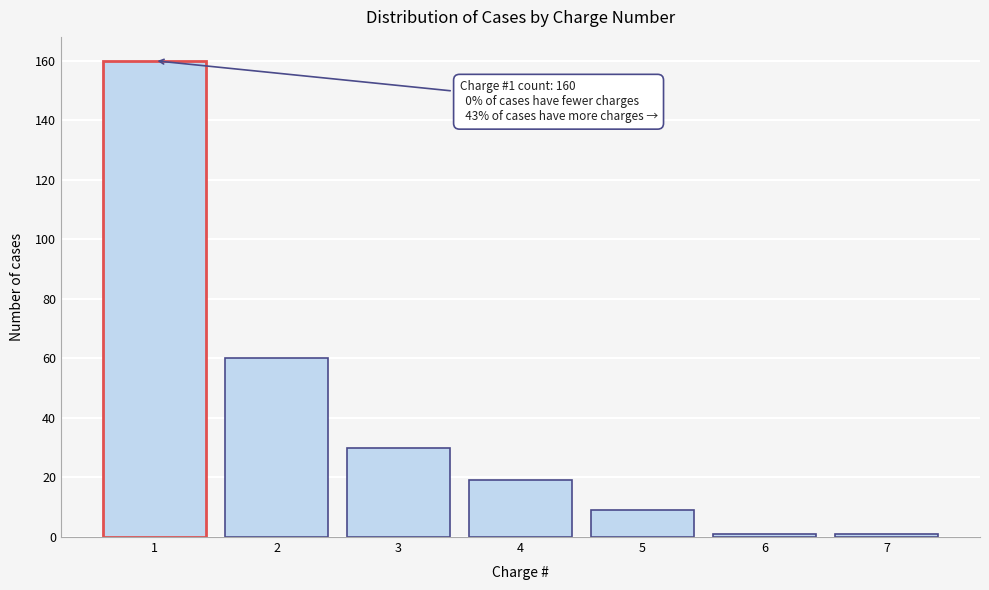

Reading right to left, what are all the values shown in this chart?

7=1	6=1	5=9	4=19	3=30	2=60	1=160